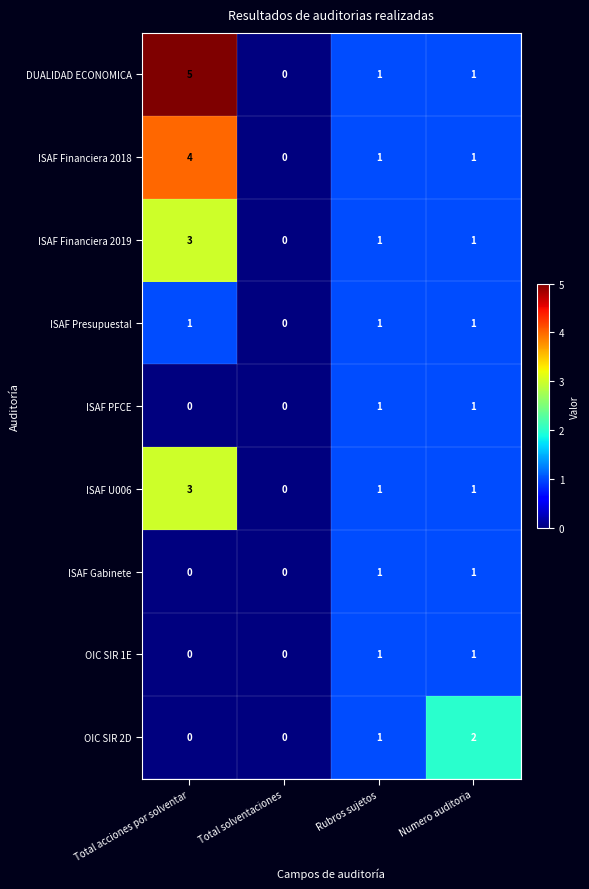

Which series has the largest range (max minus min)?

DUALIDAD ECONOMICA